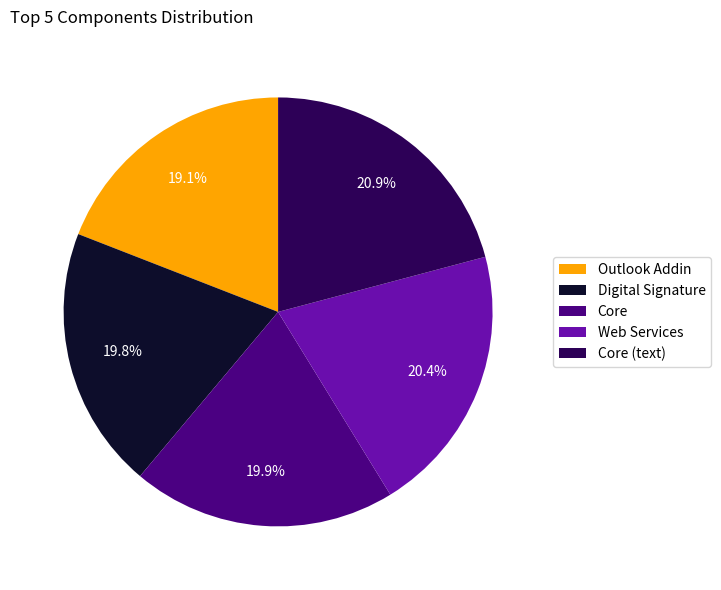

To the nearest percent, what is the difference between the largest and smallest slice percentages?

2%